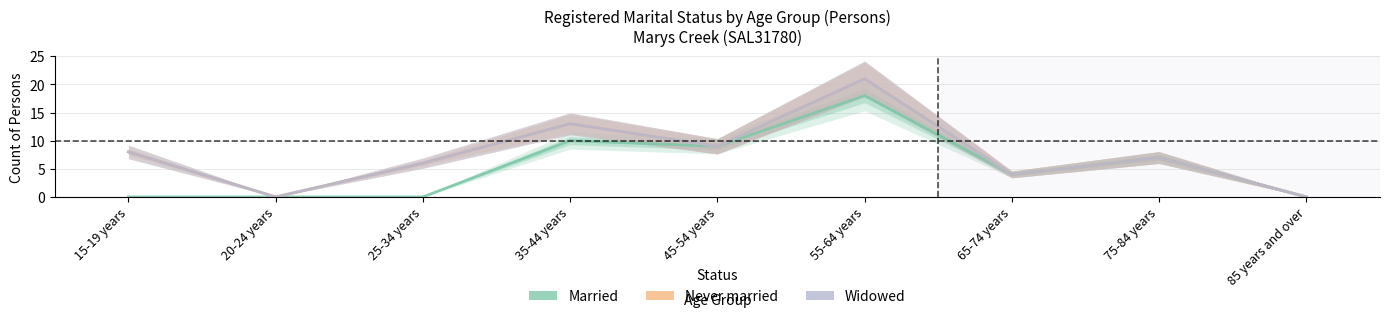

Which has a higher value, 55-64 years or 45-54 years?

55-64 years